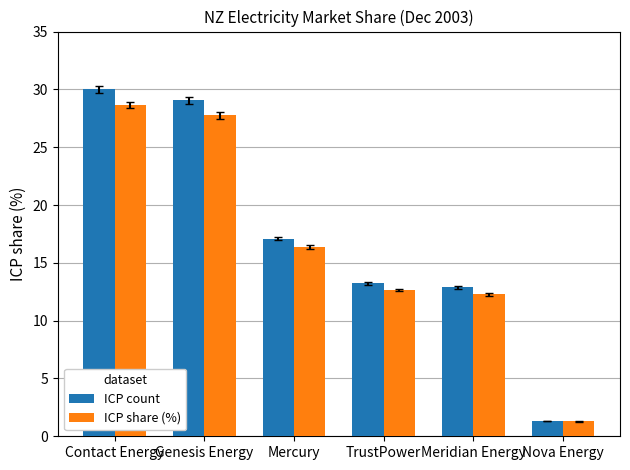

List the series in order of their overall mean, highest first.

ICP count, ICP share (%)